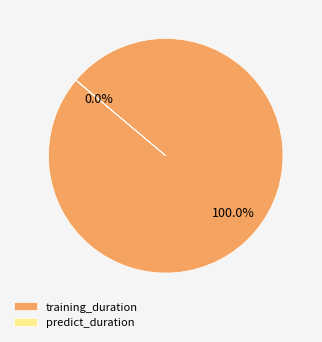

Which slice represents more than half of the pie?

training_duration